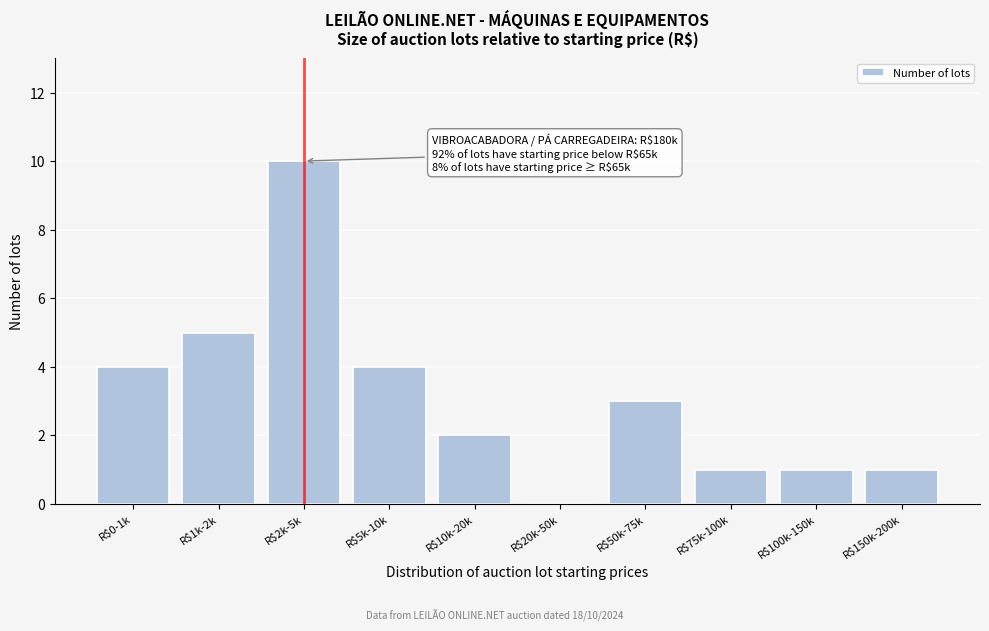

What is the sum of all values?

31